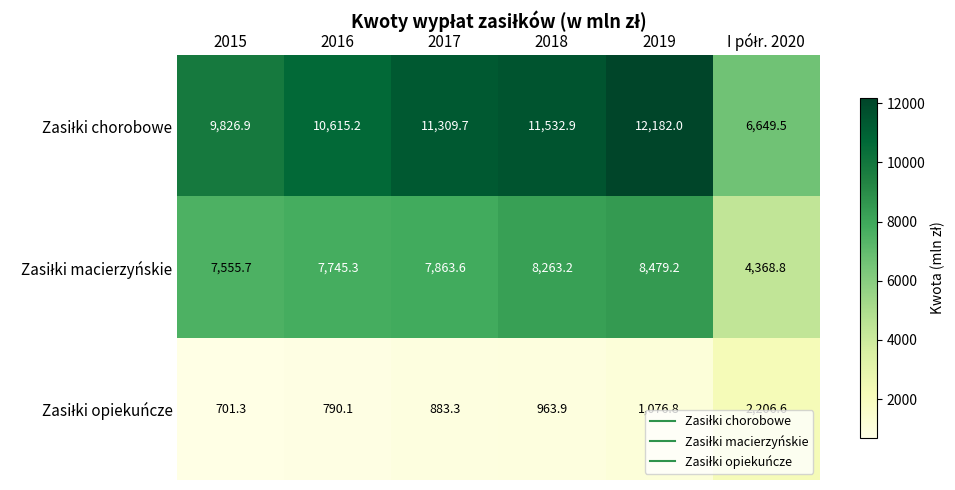

What is the difference between the highest and lowest values at 2015?

9125.6